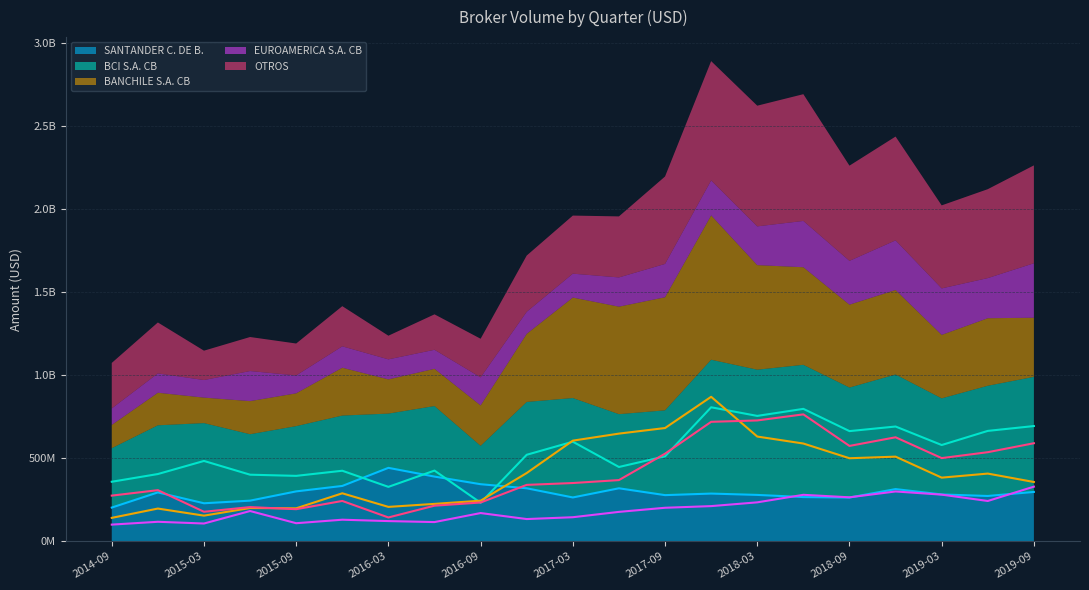

Which series has the widest spread of values?

BANCHILE S.A. CB